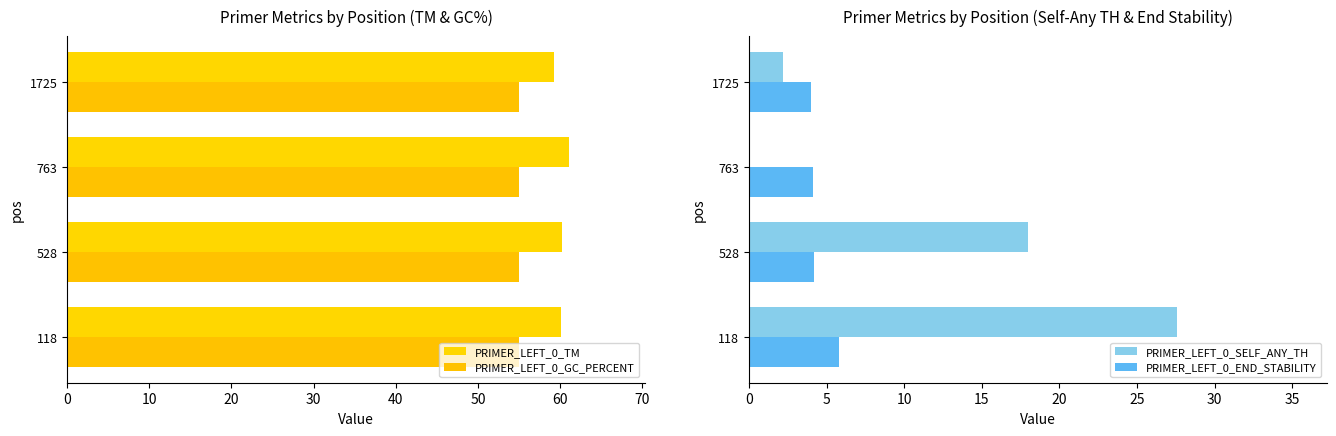

List the series in order of their peak value, lowest first.

PRIMER_LEFT_0_GC_PERCENT, PRIMER_LEFT_0_END_STABILITY, PRIMER_LEFT_0_SELF_ANY_TH, PRIMER_LEFT_0_TM